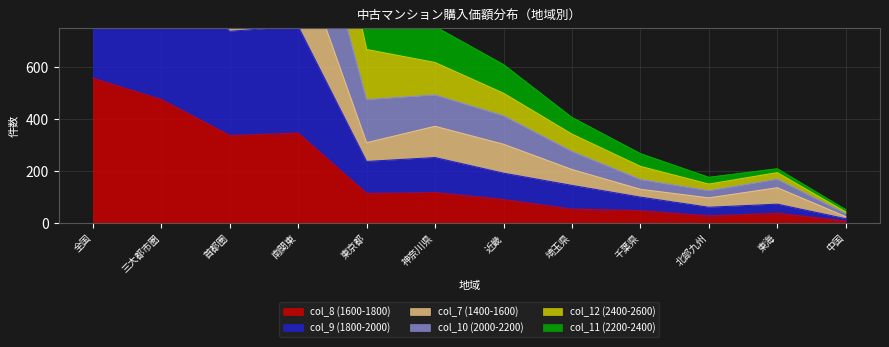

Which series has the largest range (max minus min)?

col_10 (2000-2200)